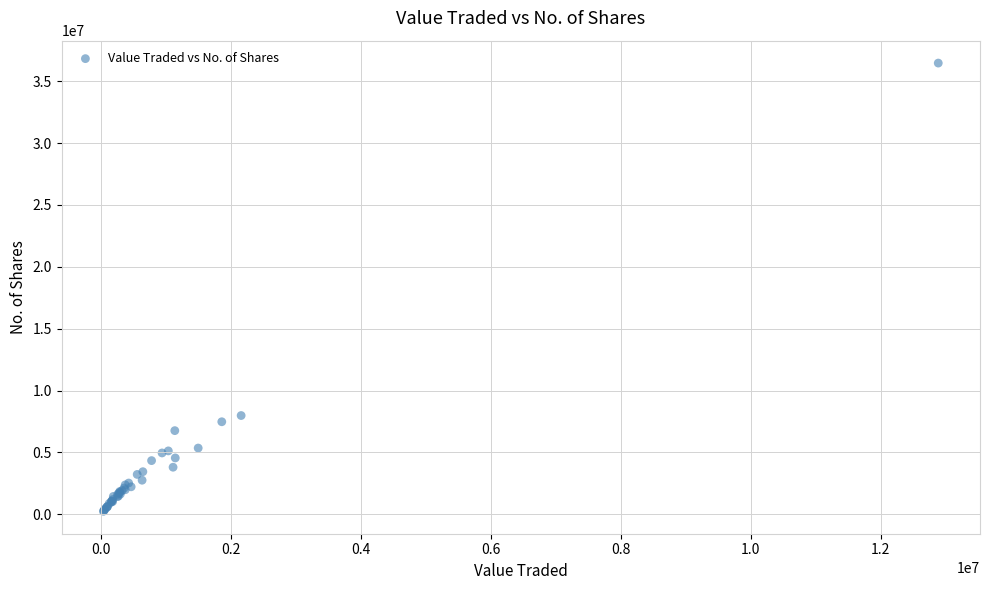

What Y value in the scatter plot is closest to 18353020?

7981278